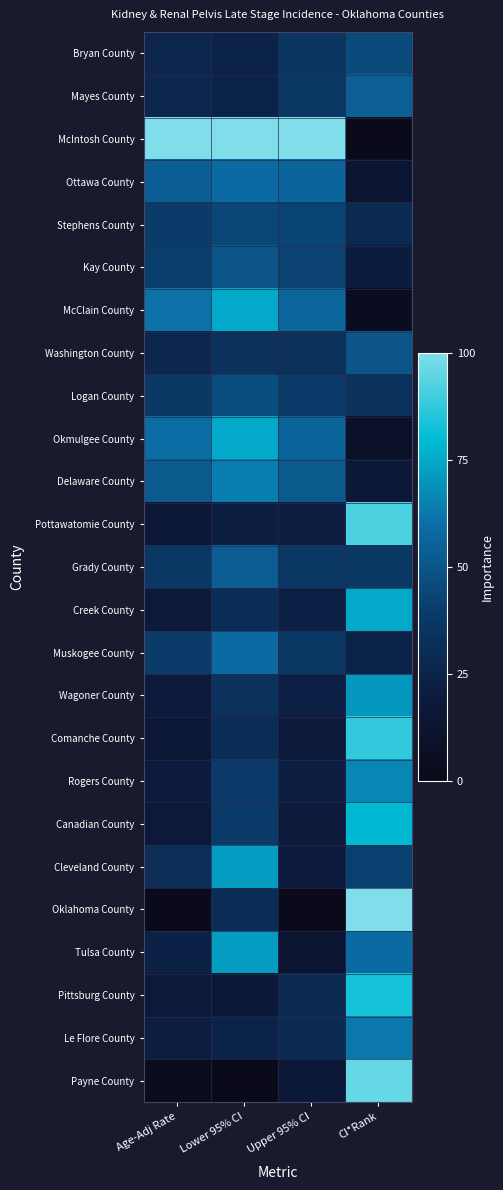

How many series are shown in this chart?

25